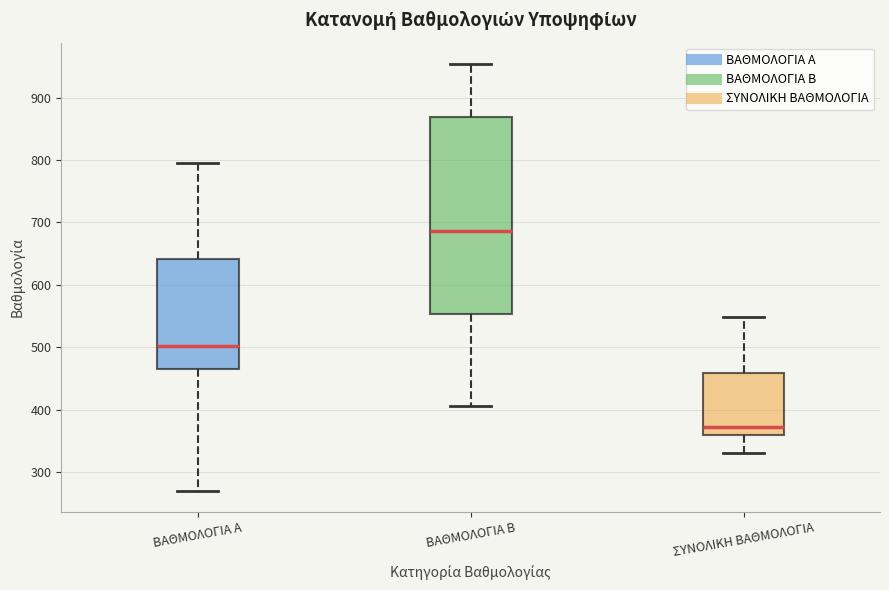

Reading left to right, read every box against the y-axis: the position of its median line, the range the box covers, and the ends of its whiskers. The values are not printed on the chart, so give them approximately, as read against the axis.

ΒΑΘΜΟΛΟΓΙΑ Α: median 500, box 470 to 640, whiskers 270 to 800
ΒΑΘΜΟΛΟΓΙΑ B: median 690, box 550 to 870, whiskers 410 to 950
ΣΥΝΟΛΙΚΗ ΒΑΘΜΟΛΟΓΙΑ: median 370, box 360 to 460, whiskers 330 to 550